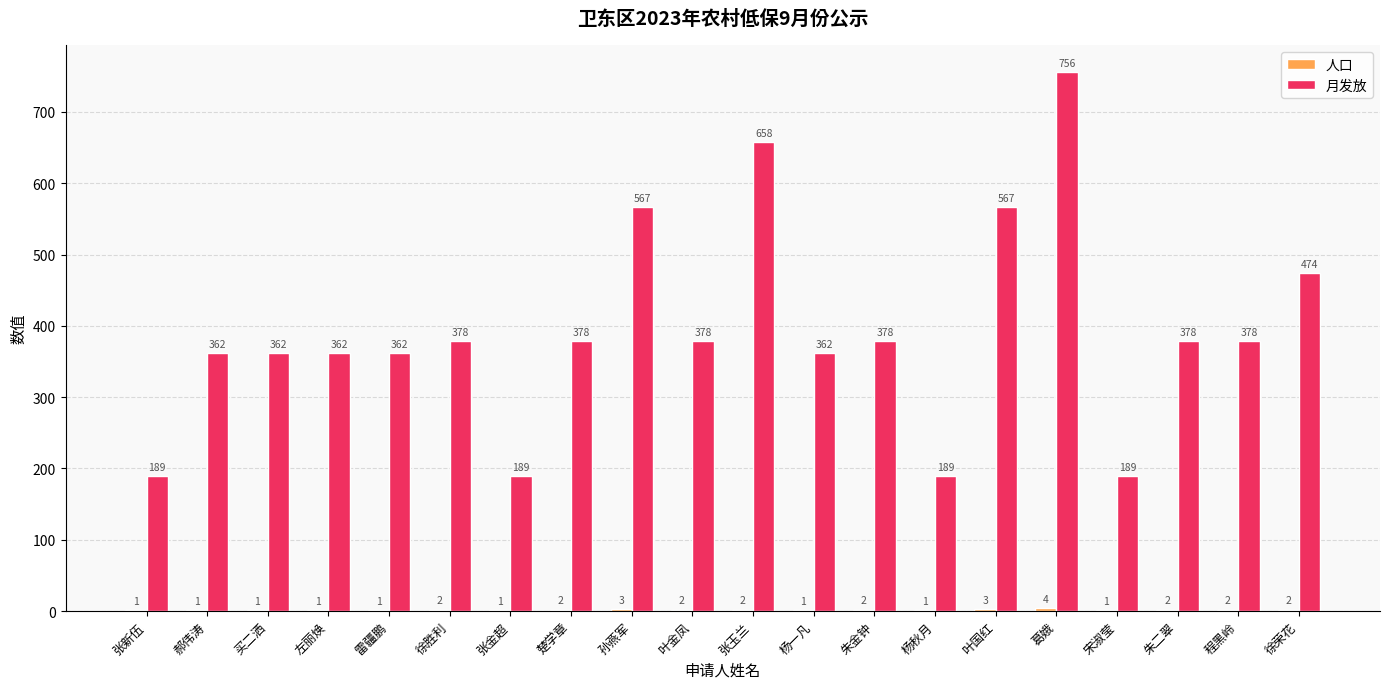

The value of 月发放 at 杨秋月 is 260. True or false?

False